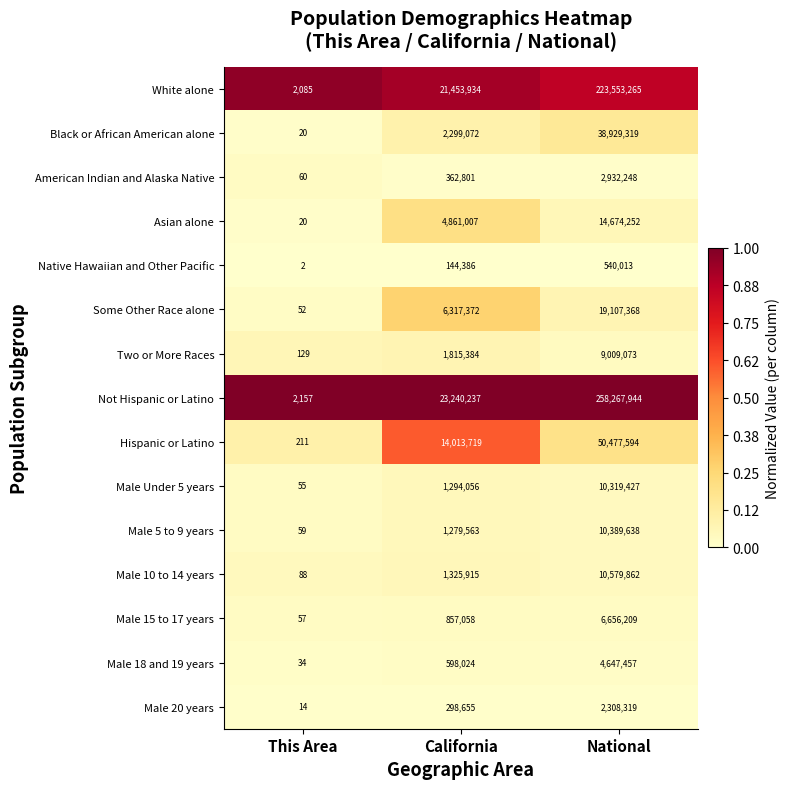

Which series has the widest spread of values?

Not Hispanic or Latino